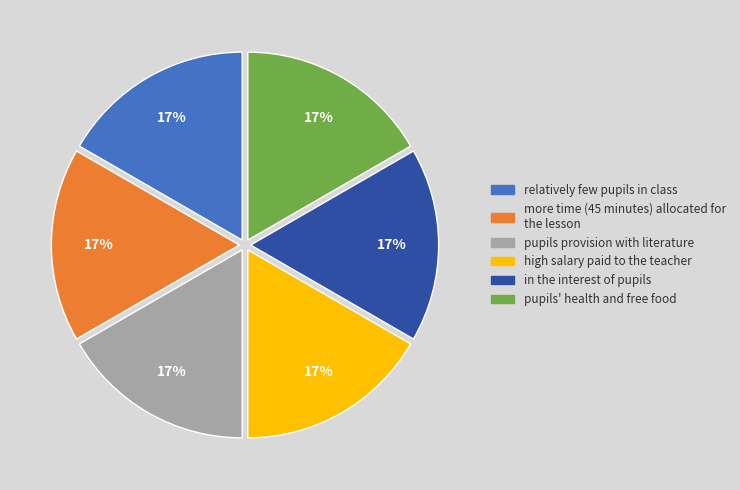

Does any single category account for the majority?

No